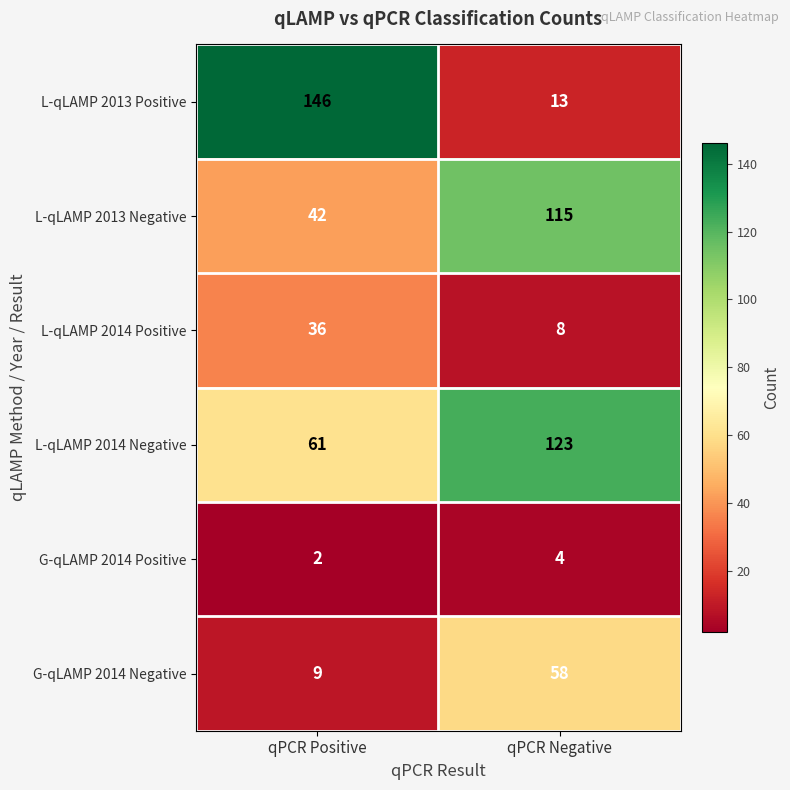

What is the difference between the highest and lowest values at qPCR Negative?

119